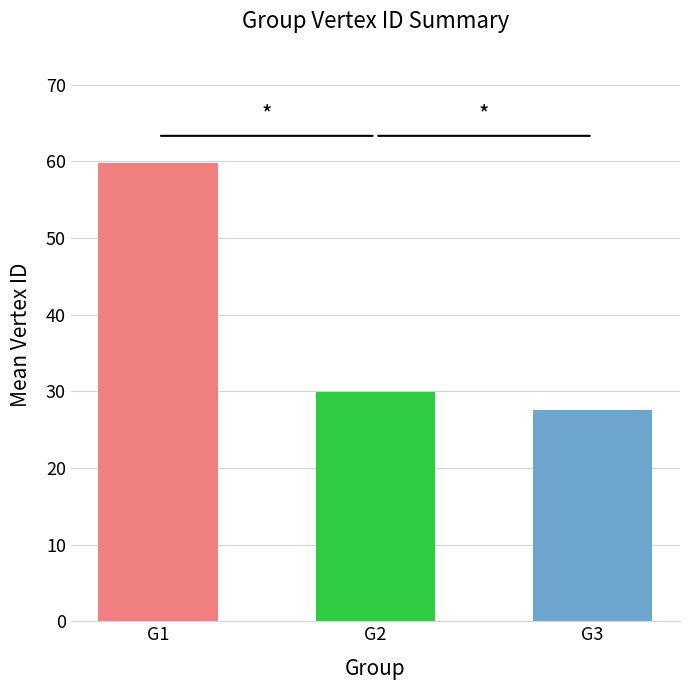

Reading right to left, what are all the values shown in this chart?

27.5	29.9	59.7